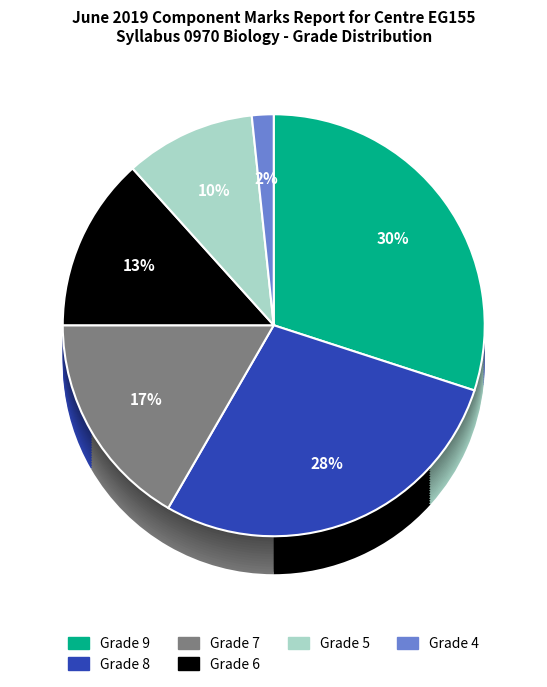

Which category has the biggest portion of the pie?

Grade 9